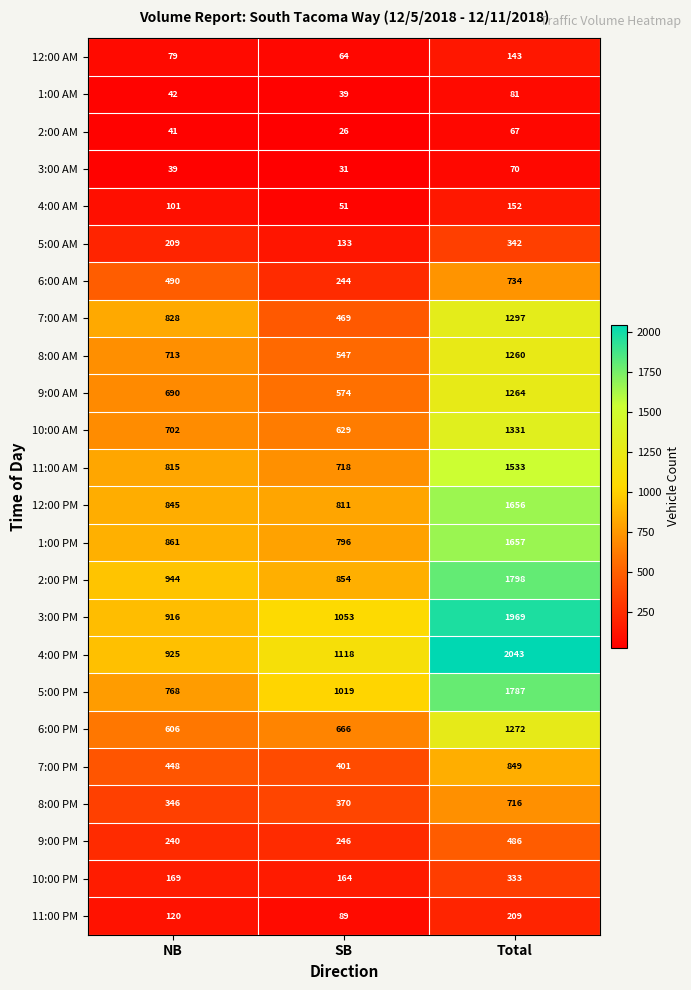

Where is 3:00 PM nearest to the value 1442?

SB